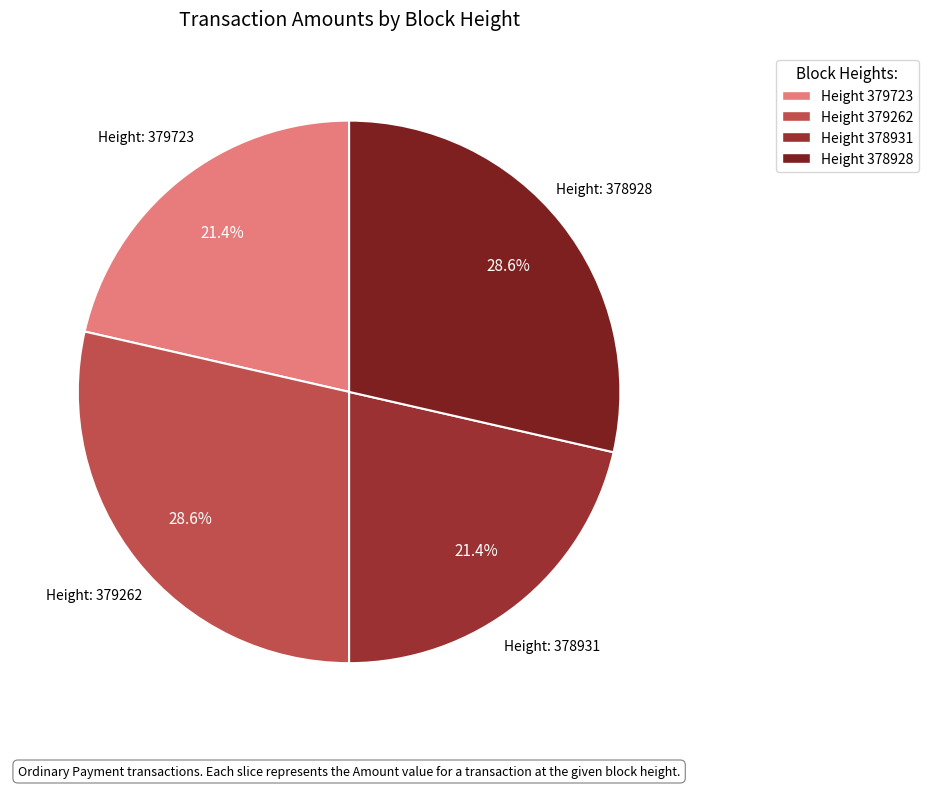

To the nearest percent, what is the average slice percentage?

25%